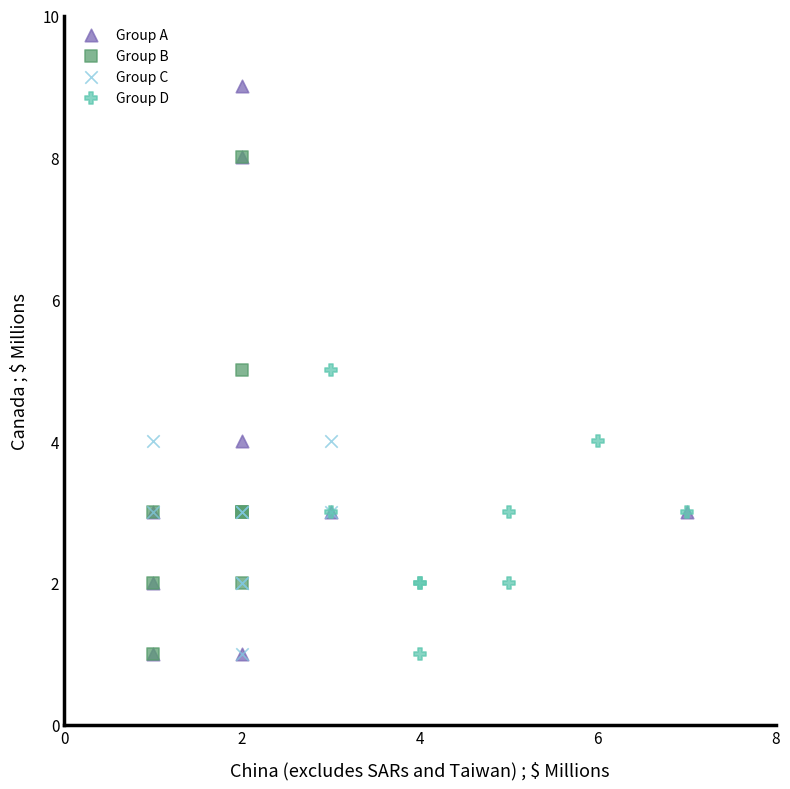

Which series contains the highest Y value?

Group A